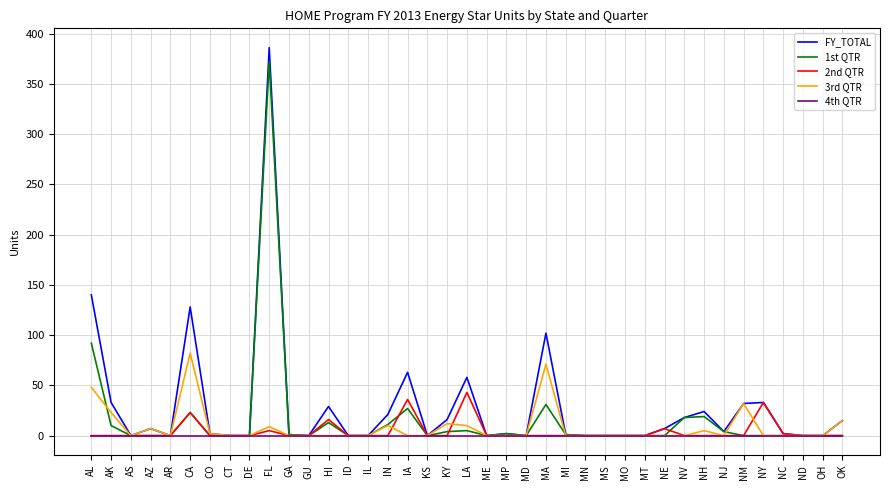

Which series has the widest spread of values?

FY_TOTAL